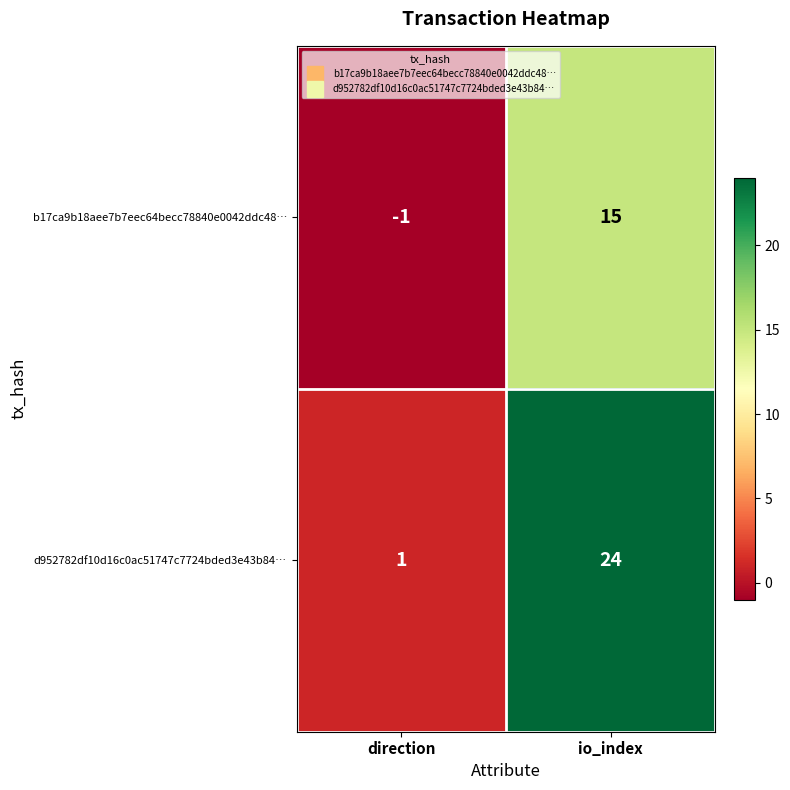

Where is d952782df10d16c0ac51747c7724bded3e43b84… nearest to the value 12?

direction